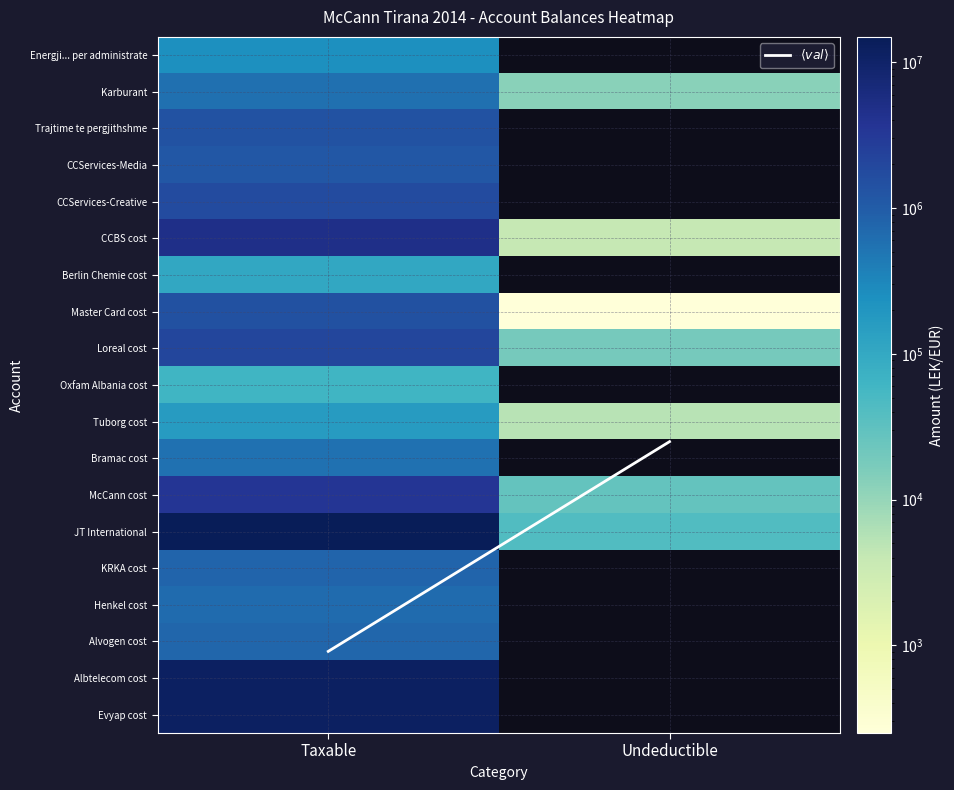

Is it true that Tuborg cost equals 5100.0 at Undeductible?

True